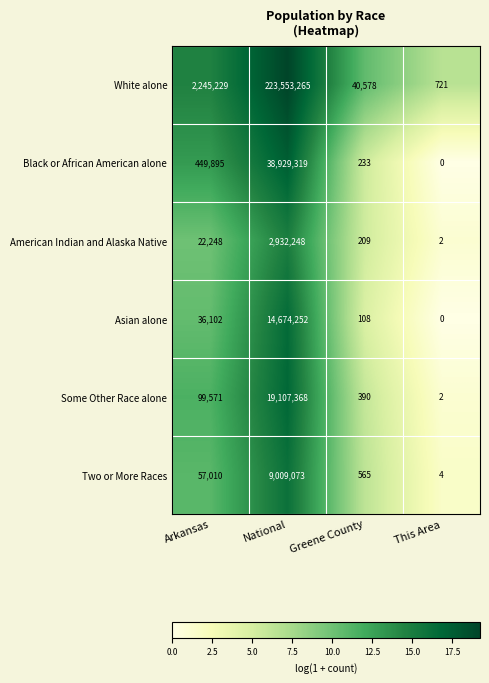

At Greene County, list the series in order from largest to smallest.

White alone, Two or More Races, Some Other Race alone, Black or African American alone, American Indian and Alaska Native, Asian alone